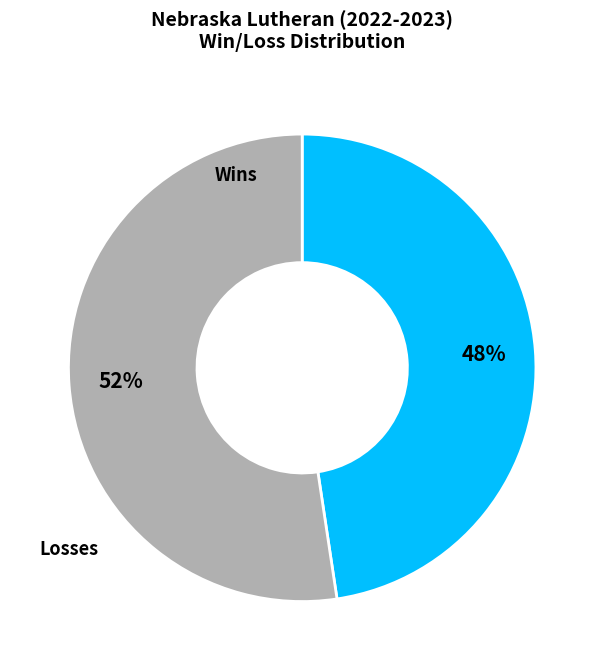

Is there any slice that represents more than half of the pie?

Yes